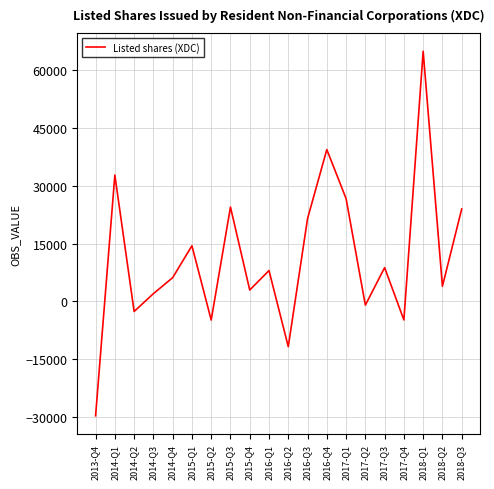

What is the change in value from 2014-Q2 to 2016-Q4?

+41956.5